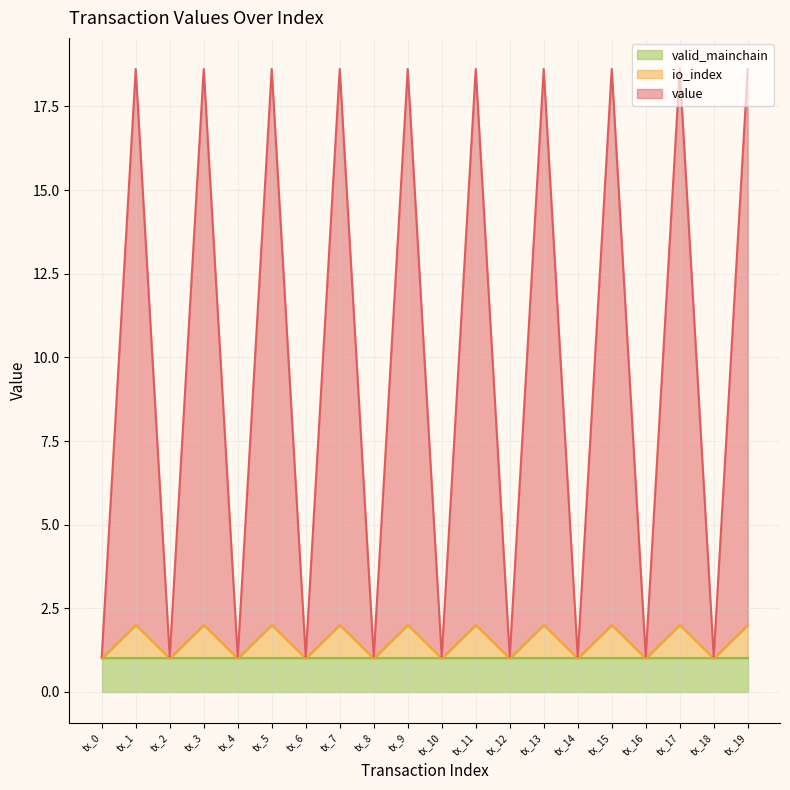

Is the value of value at tx_15 greater than the value of io_index at tx_4?

Yes